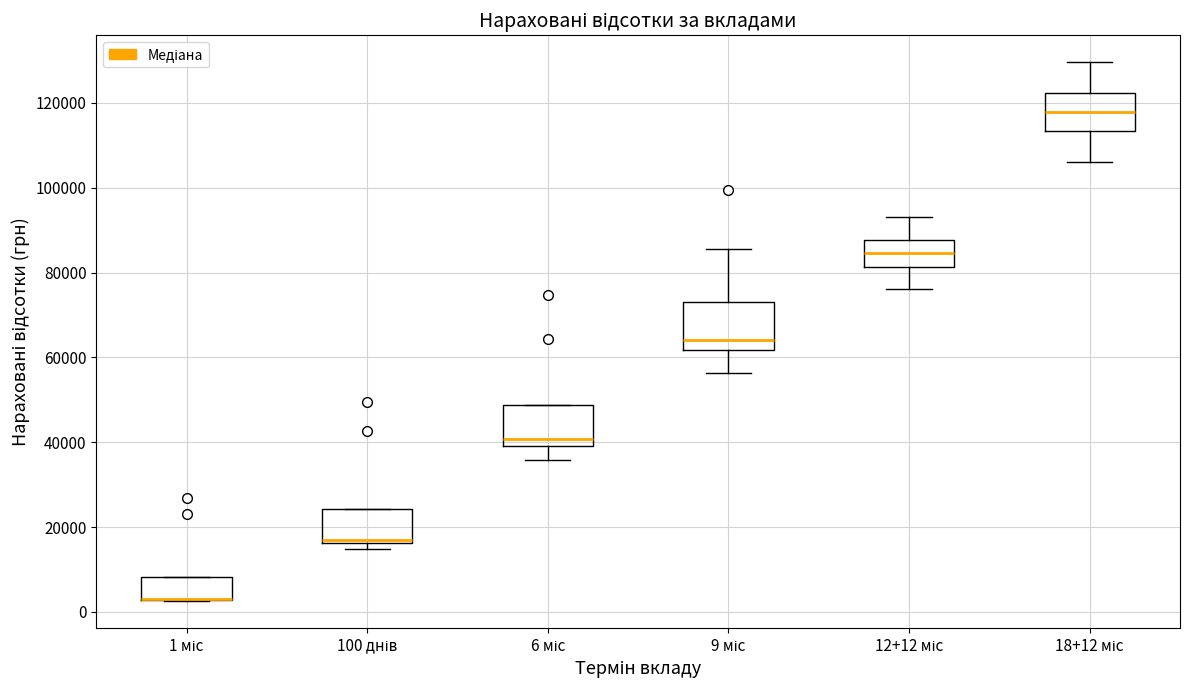

Reading left to right, transcribe this box plot: for each box, give where its median line is, the range the box spans, and where its two whiskers end, as read against the y-axis. The values are not printed on the chart, so give them approximately, as read against the axis.

1 міс: median 2000 (drawn on the box's lower edge), box 2000 to 8000, whiskers 2000 to 8000
100 днів: median 16000 (just above the box's lower edge), box 16000 to 24000, whiskers 14000 to 24000
6 міс: median 40000 (just above the box's lower edge), box 40000 to 48000, whiskers 36000 to 48000
9 міс: median 64000, box 62000 to 74000, whiskers 56000 to 86000
12+12 міс: median 84000, box 82000 to 88000, whiskers 76000 to 92000
18+12 міс: median 118000, box 114000 to 122000, whiskers 106000 to 130000